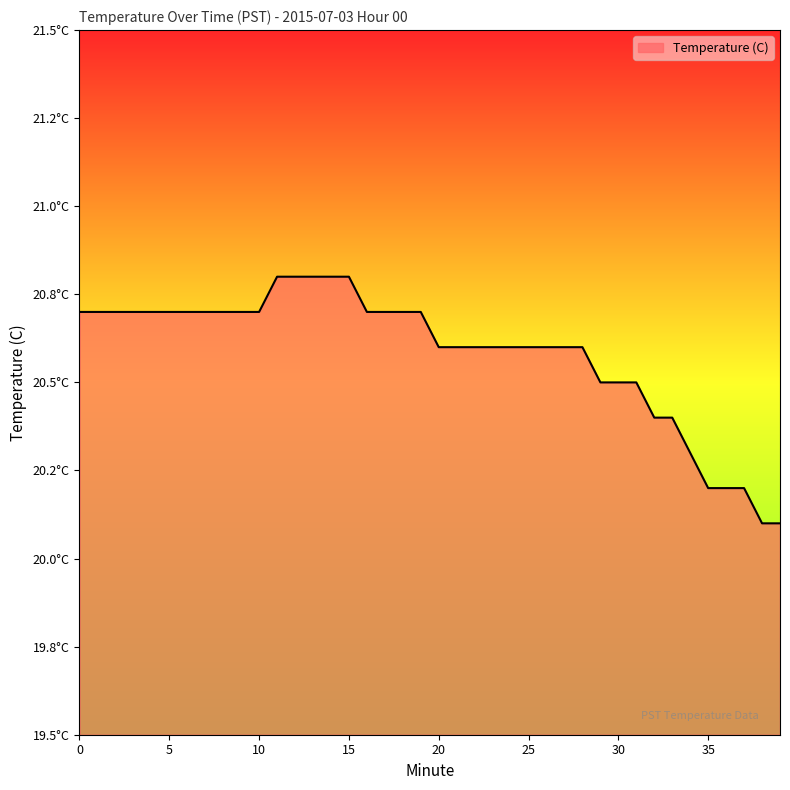

Does the chart have visible grid lines?

No